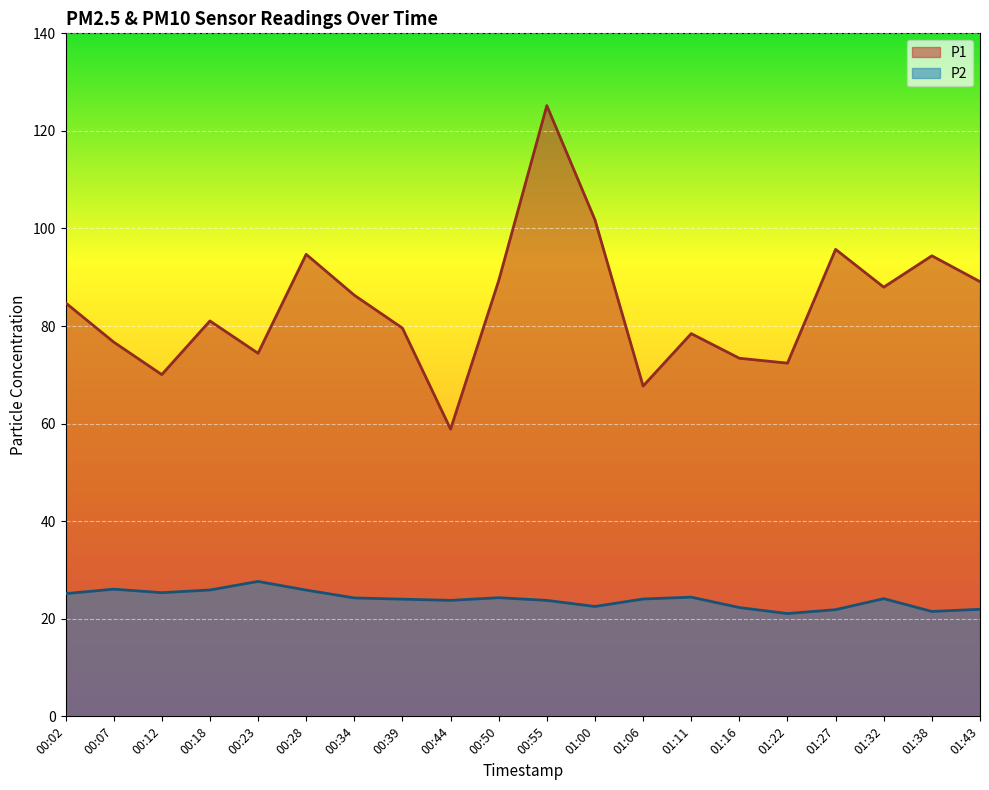

The P2 series shows 33.2 at 01:27. True or false?

False